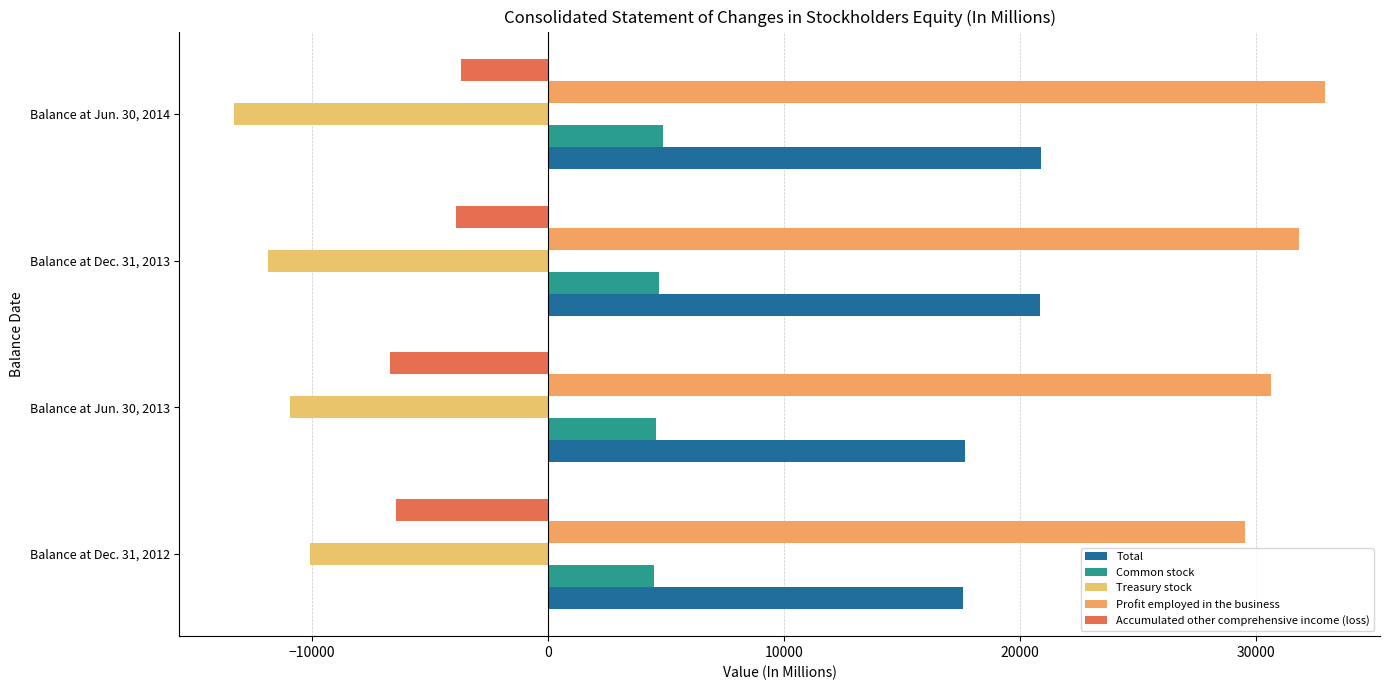

How many values in the Total series are below 20878?

2